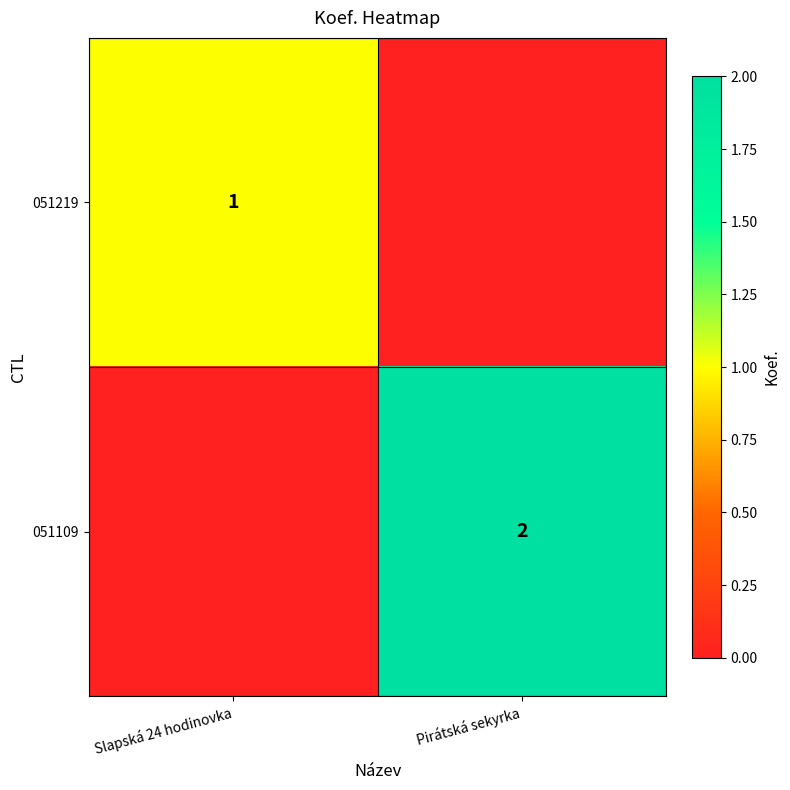

The 051109 series shows 3 at Pirátská sekyrka. True or false?

False